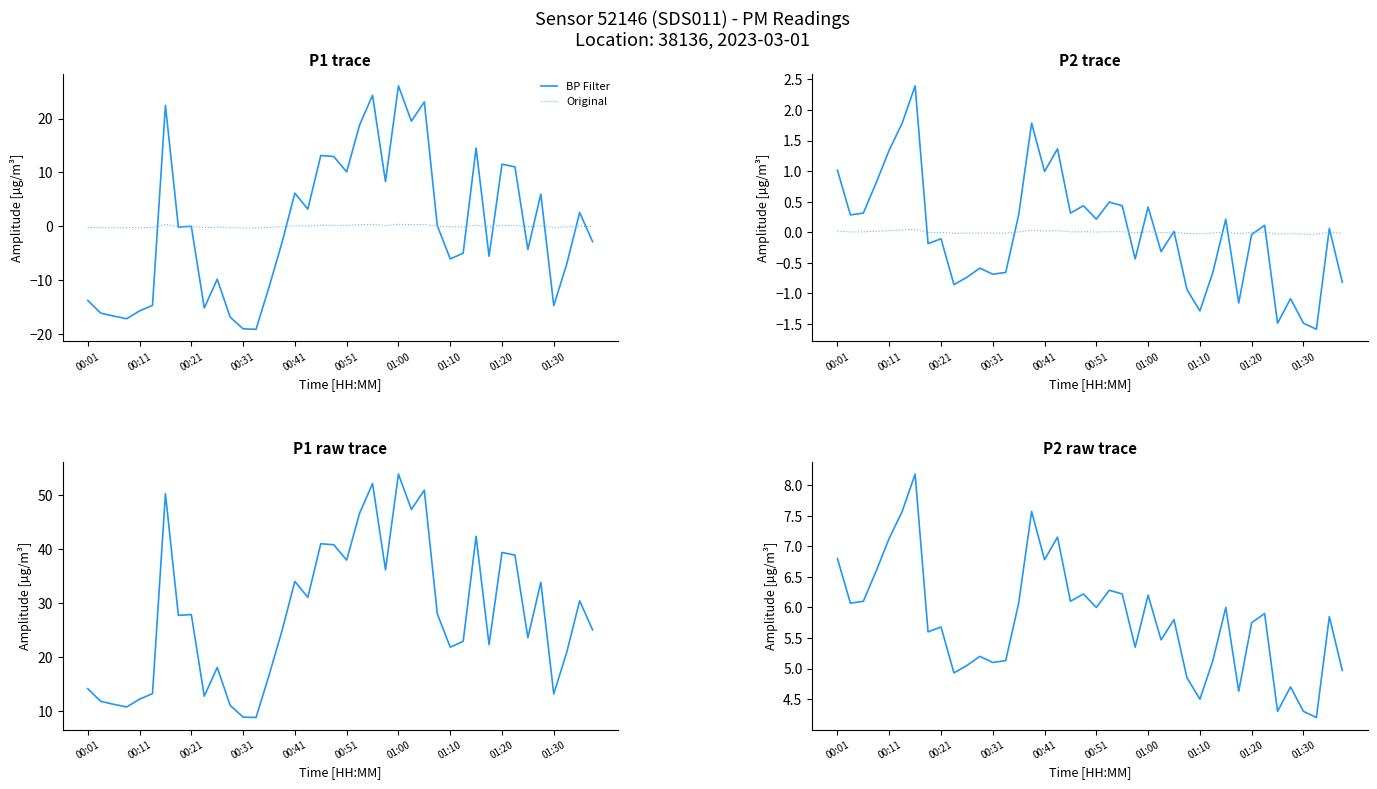

In P1 raw, how many points are higher than both neighbors (excluding endpoints)?

12